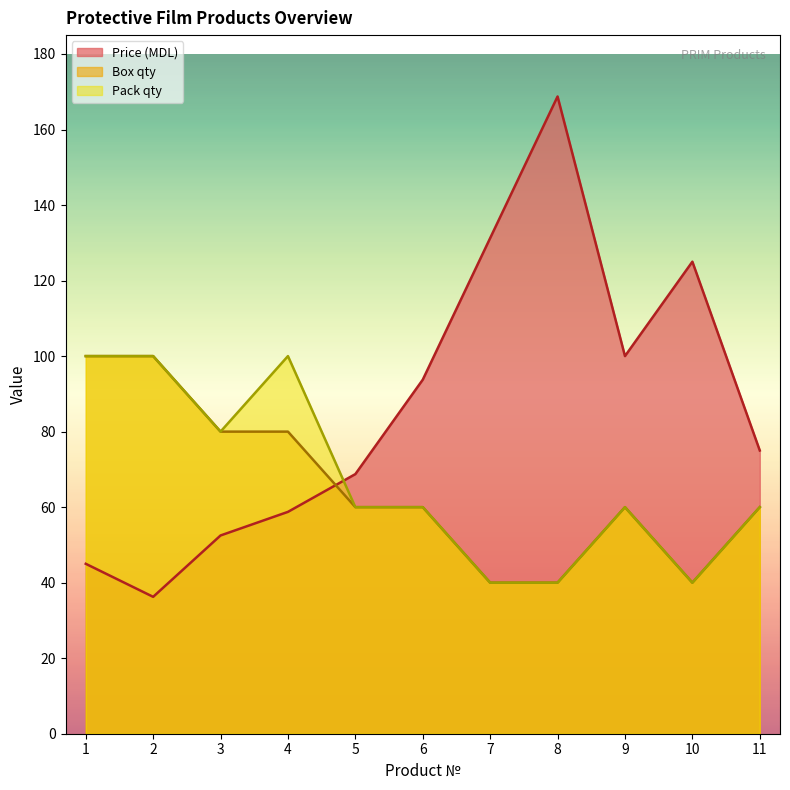

At which label does Box qty reach its minimum?

7